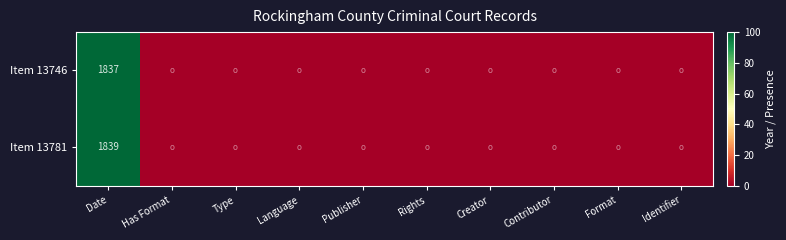

The Item 13781 series shows 0.1 at Creator. True or false?

True